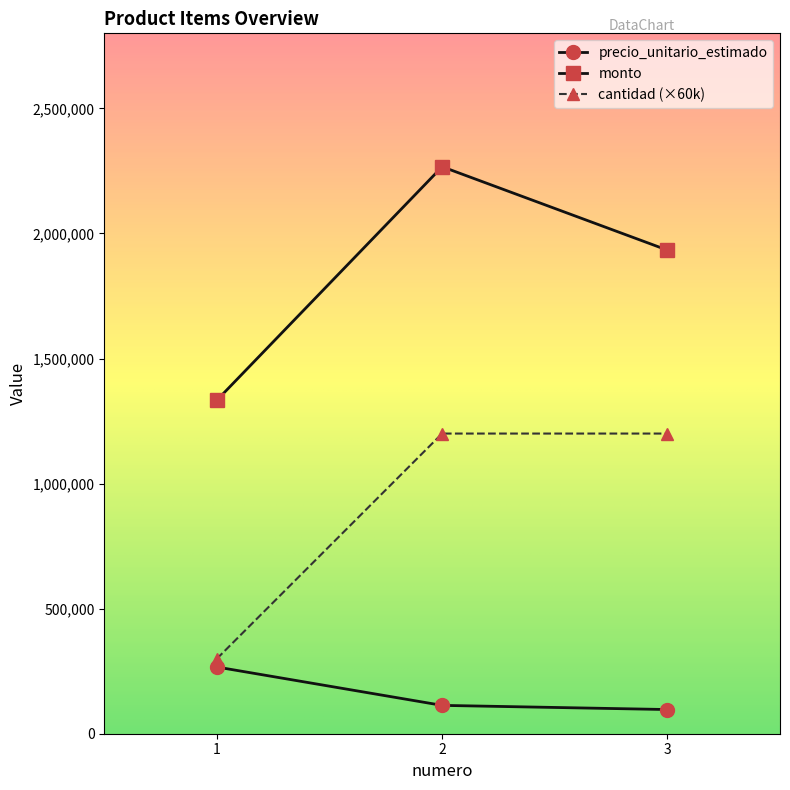

Does the chart display data point markers on the line(s)?

Yes